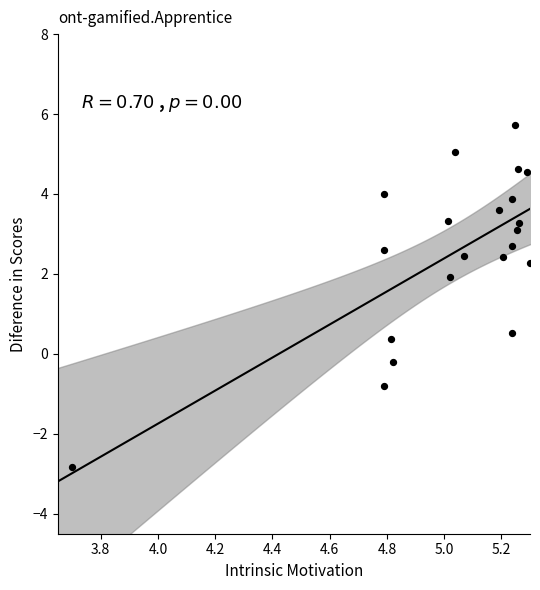

What is the range of Y values (max minus min)?

8.6